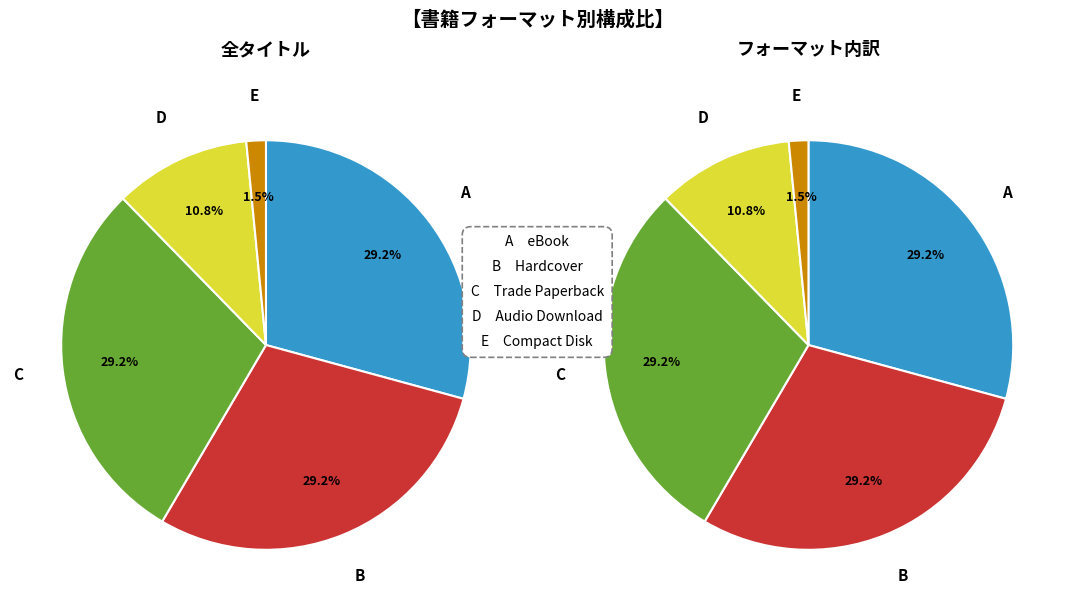

Is it true that Compact Disk is 16% of the pie?

False